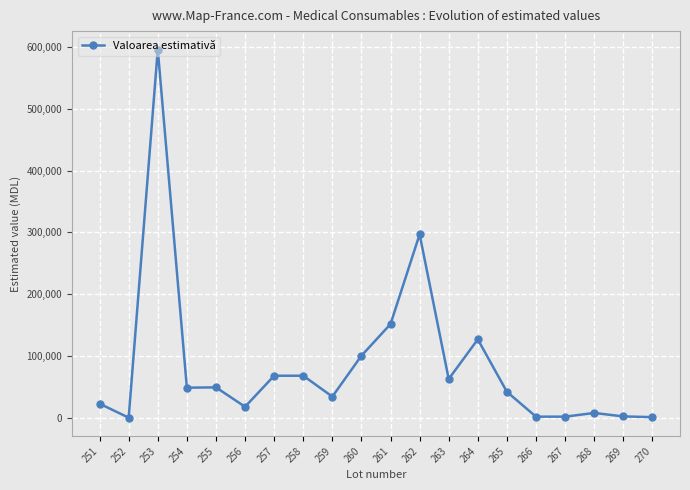

True or false: the data shows 50699.2 at 264.

False